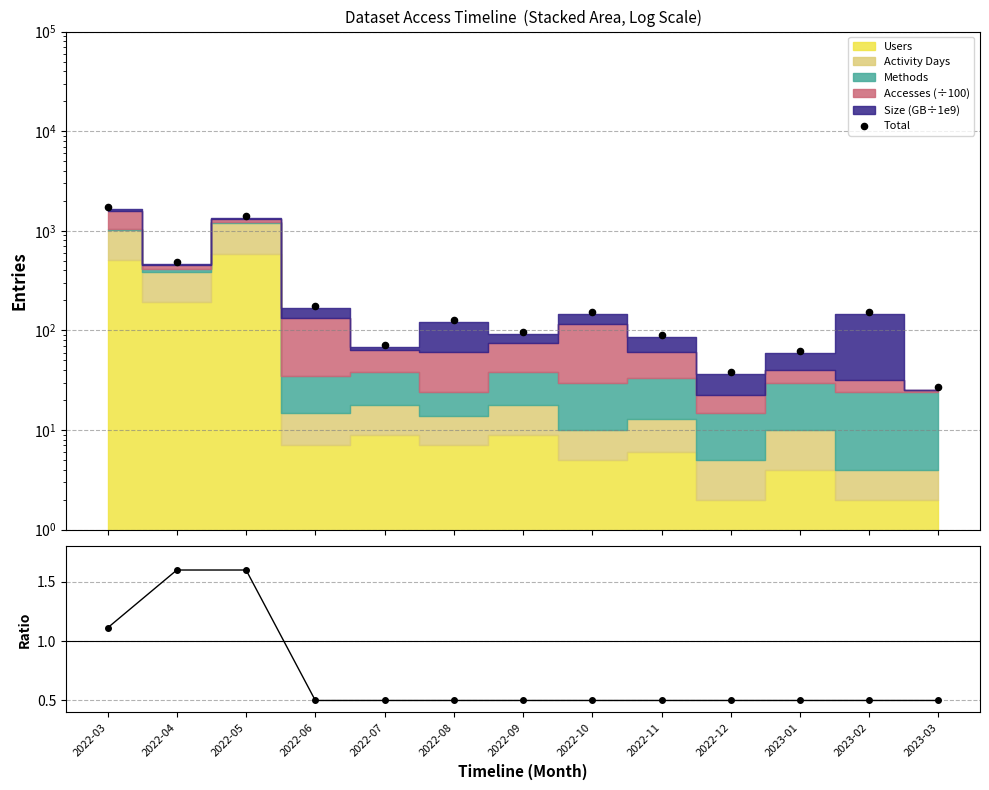

Is the value of Activity/Access ratio at 2022-04 greater than the value of Total at 2022-05?

No